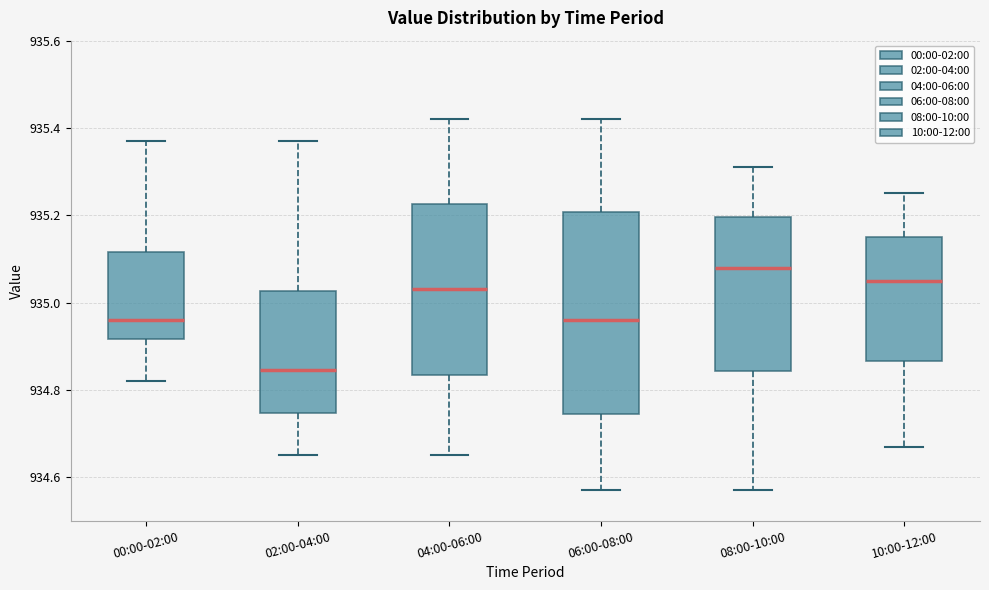

Which box has the lowest median line?

02:00-04:00